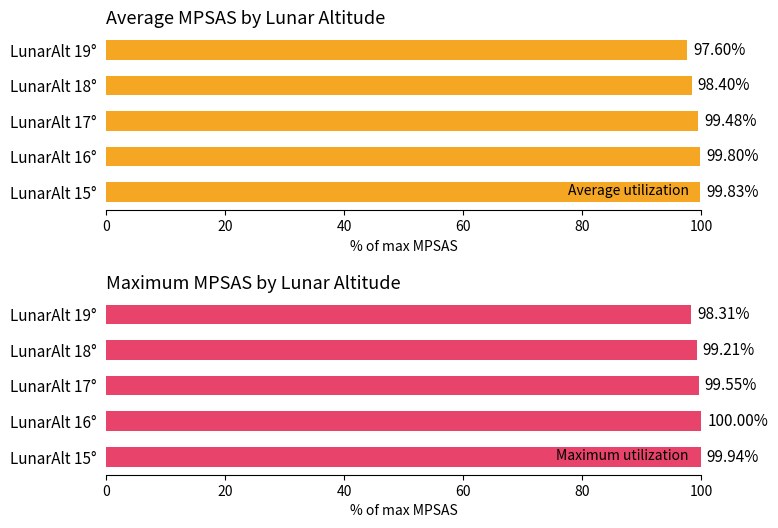

Reading left to right, transcribe all the data shown in this chart.

Average utilization: 99.8	99.8	99.5	98.4	97.6
Maximum utilization: 99.9	100.0	99.6	99.2	98.3